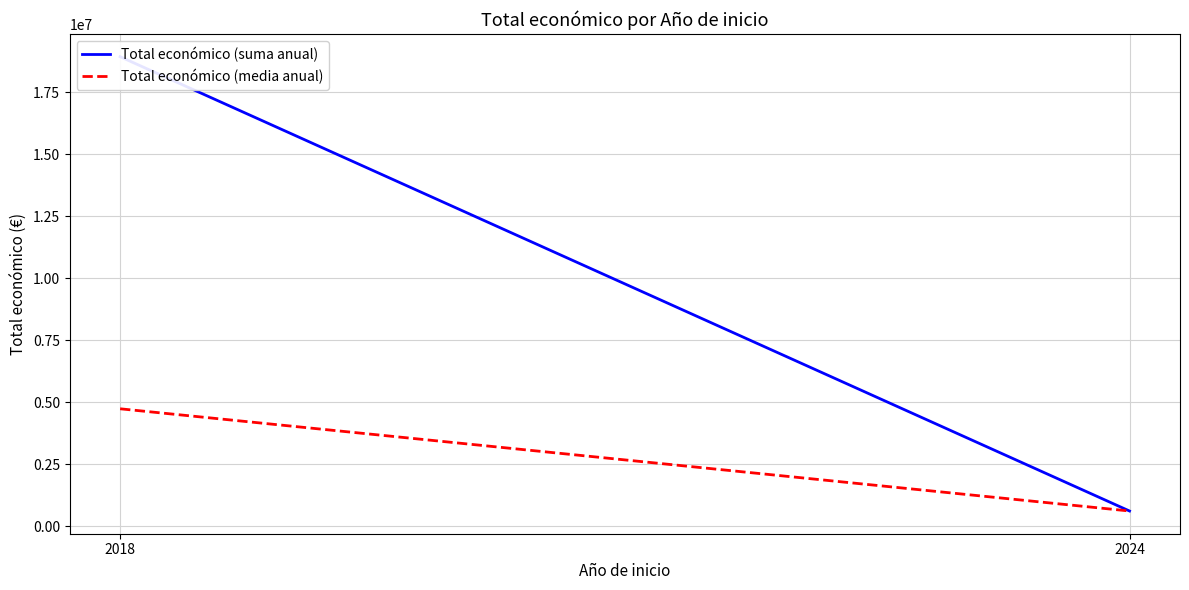

Read the Total económico (media anual) value at 2024.

610889.0